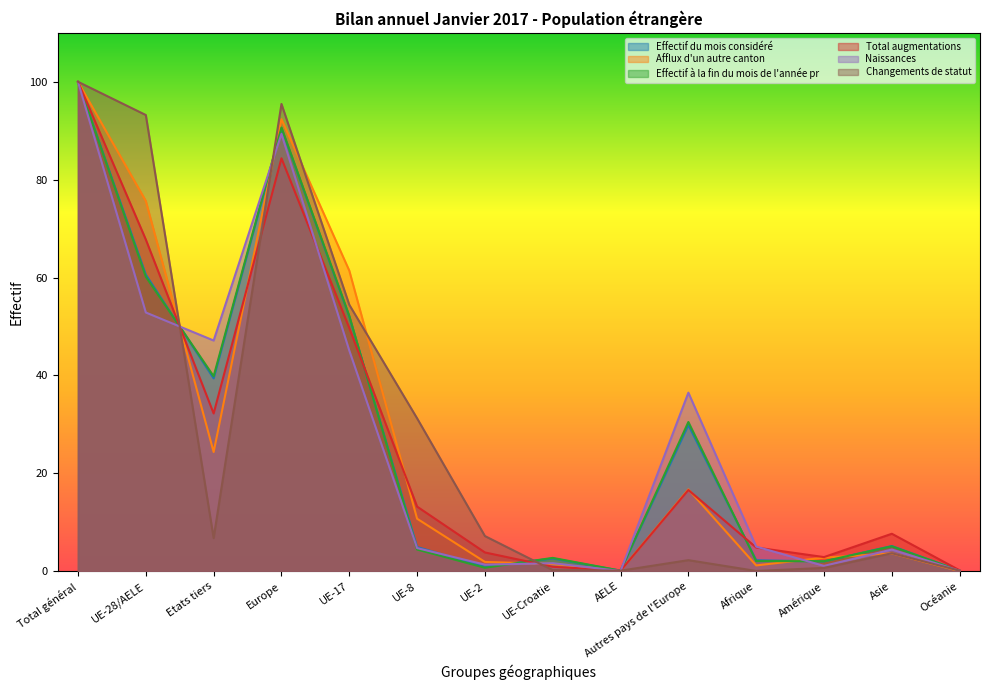

Which series ends up on top after the final intersection of Changements de statut and Effectif à la fin du mois de l'année pr?

Changements de statut